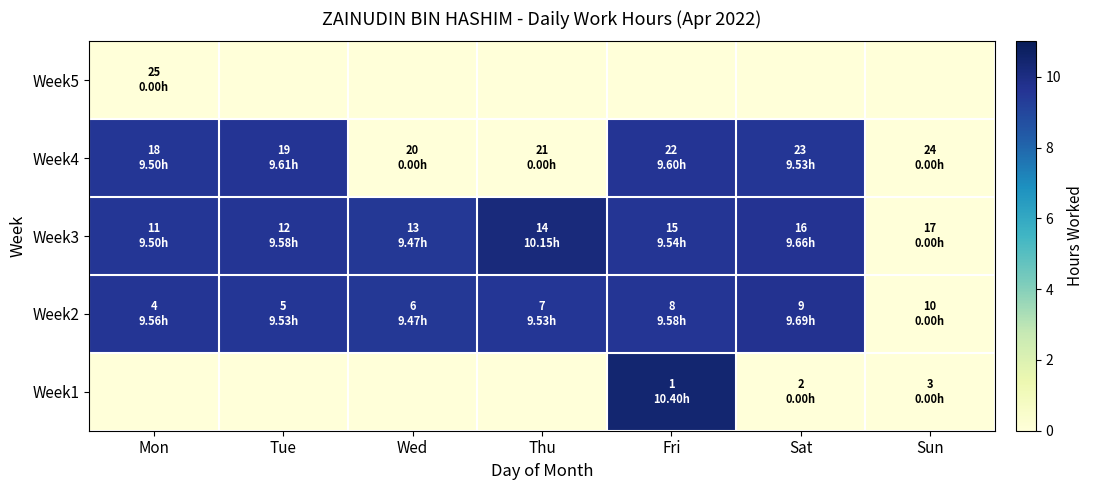

Reading right to left, list all the values displayed in this chart.

Week1: Sun=0.0	Sat=0.0	Fri=10.4	Thu=0.0	Wed=0.0	Tue=0.0	Mon=0.0
Week2: Sun=0.0	Sat=9.7	Fri=9.6	Thu=9.5	Wed=9.5	Tue=9.5	Mon=9.6
Week3: Sun=0.0	Sat=9.7	Fri=9.5	Thu=10.2	Wed=9.5	Tue=9.6	Mon=9.5
Week4: Sun=0.0	Sat=9.5	Fri=9.6	Thu=0.0	Wed=0.0	Tue=9.6	Mon=9.5
Week5: Sun=0.0	Sat=0.0	Fri=0.0	Thu=0.0	Wed=0.0	Tue=0.0	Mon=0.0